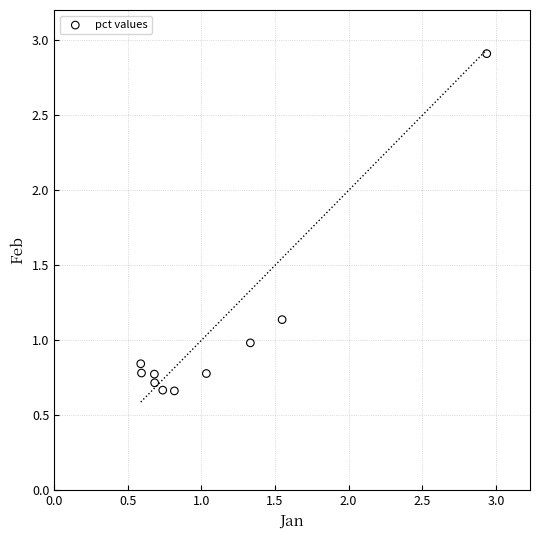

What is the range of Y values (max minus min)?

2.2